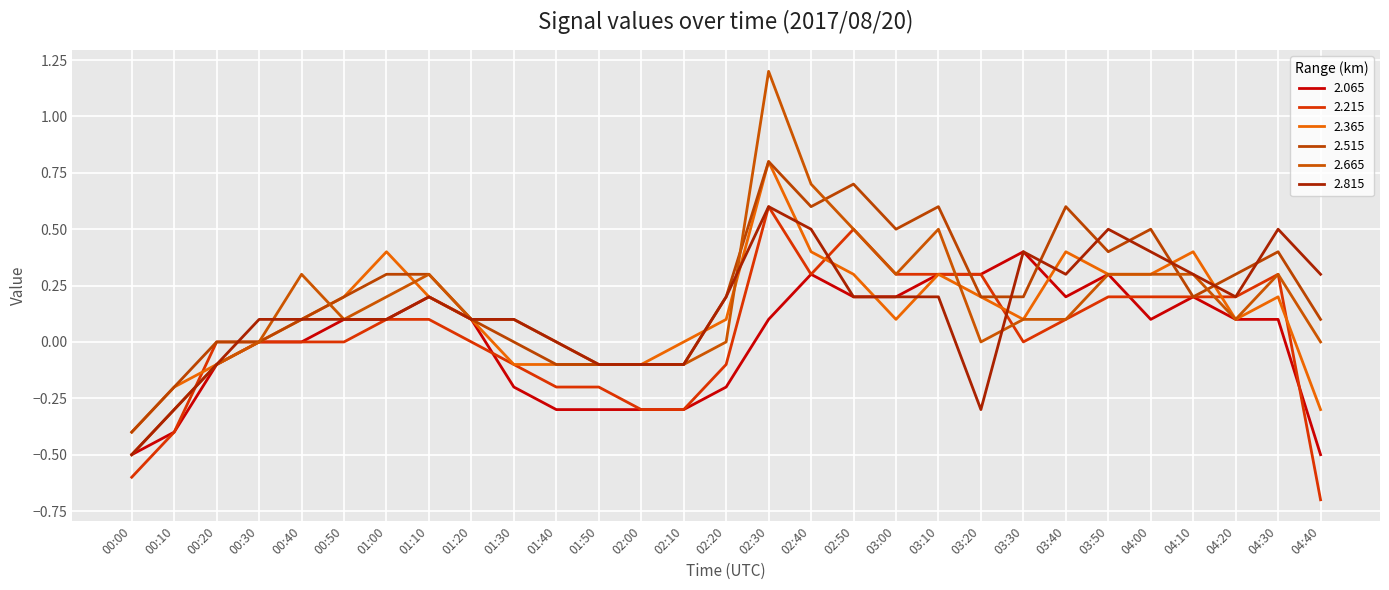

Reading right to left, what are all the values shown in this chart?

2.065: 04:40=-0.5	04:30=0.1	04:20=0.1	04:10=0.2	04:00=0.1	03:50=0.3	03:40=0.2	03:30=0.4	03:20=0.3	03:10=0.3	03:00=0.2	02:50=0.2	02:40=0.3	02:30=0.1	02:20=-0.2	02:10=-0.3	02:00=-0.3	01:50=-0.3	01:40=-0.3	01:30=-0.2	01:20=0.1	01:10=0.2	01:00=0.1	00:50=0.1	00:40=-0.0	00:30=-0.0	00:20=-0.1	00:10=-0.4	00:00=-0.5
2.215: 04:40=-0.7	04:30=0.3	04:20=0.2	04:10=0.2	04:00=0.2	03:50=0.2	03:40=0.1	03:30=0.0	03:20=0.3	03:10=0.3	03:00=0.3	02:50=0.5	02:40=0.3	02:30=0.6	02:20=-0.1	02:10=-0.3	02:00=-0.3	01:50=-0.2	01:40=-0.2	01:30=-0.1	01:20=-0.0	01:10=0.1	01:00=0.1	00:50=0.0	00:40=-0.0	00:30=0.0	00:20=-0.0	00:10=-0.4	00:00=-0.6
2.365: 04:40=-0.3	04:30=0.2	04:20=0.1	04:10=0.4	04:00=0.3	03:50=0.3	03:40=0.4	03:30=0.1	03:20=0.2	03:10=0.3	03:00=0.1	02:50=0.3	02:40=0.4	02:30=0.8	02:20=0.1	02:10=-0.0	02:00=-0.1	01:50=-0.1	01:40=-0.1	01:30=-0.1	01:20=0.1	01:10=0.2	01:00=0.4	00:50=0.2	00:40=0.1	00:30=-0.0	00:20=-0.1	00:10=-0.2	00:00=-0.4
2.515: 04:40=0.1	04:30=0.4	04:20=0.3	04:10=0.2	04:00=0.5	03:50=0.4	03:40=0.6	03:30=0.2	03:20=0.2	03:10=0.6	03:00=0.5	02:50=0.7	02:40=0.6	02:30=0.8	02:20=0.2	02:10=-0.1	02:00=-0.1	01:50=-0.1	01:40=-0.1	01:30=-0.0	01:20=0.1	01:10=0.3	01:00=0.3	00:50=0.2	00:40=0.1	00:30=0.0	00:20=-0.0	00:10=-0.2	00:00=-0.4
2.665: 04:40=-0.0	04:30=0.3	04:20=0.1	04:10=0.3	04:00=0.3	03:50=0.3	03:40=0.1	03:30=0.1	03:20=0.0	03:10=0.5	03:00=0.3	02:50=0.5	02:40=0.7	02:30=1.2	02:20=-0.0	02:10=-0.1	02:00=-0.1	01:50=-0.1	01:40=0.0	01:30=0.1	01:20=0.1	01:10=0.3	01:00=0.2	00:50=0.1	00:40=0.3	00:30=-0.0	00:20=-0.1	00:10=-0.3	00:00=-0.5
2.815: 04:40=0.3	04:30=0.5	04:20=0.2	04:10=0.3	04:00=0.4	03:50=0.5	03:40=0.3	03:30=0.4	03:20=-0.3	03:10=0.2	03:00=0.2	02:50=0.2	02:40=0.5	02:30=0.6	02:20=0.2	02:10=-0.1	02:00=-0.1	01:50=-0.1	01:40=0.0	01:30=0.1	01:20=0.1	01:10=0.2	01:00=0.1	00:50=0.1	00:40=0.1	00:30=0.1	00:20=-0.1	00:10=-0.3	00:00=-0.5